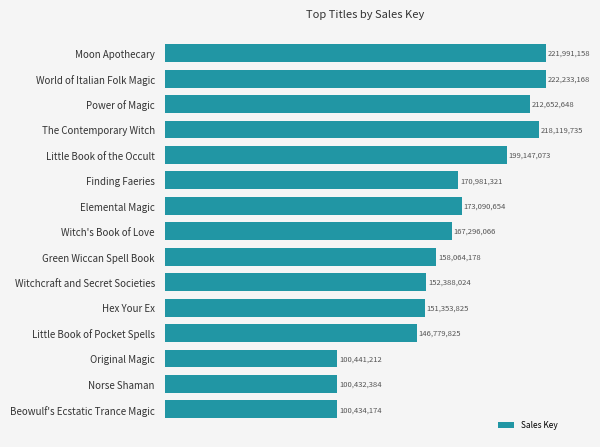

Rank the categories by value from lowest to highest.

Norse Shaman, Beowulf's Ecstatic Trance Magic, Original Magic, Little Book of Pocket Spells, Hex Your Ex, Witchcraft and Secret Societies, Green Wiccan Spell Book, Witch's Book of Love, Finding Faeries, Elemental Magic, Little Book of the Occult, Power of Magic, The Contemporary Witch, Moon Apothecary, World of Italian Folk Magic